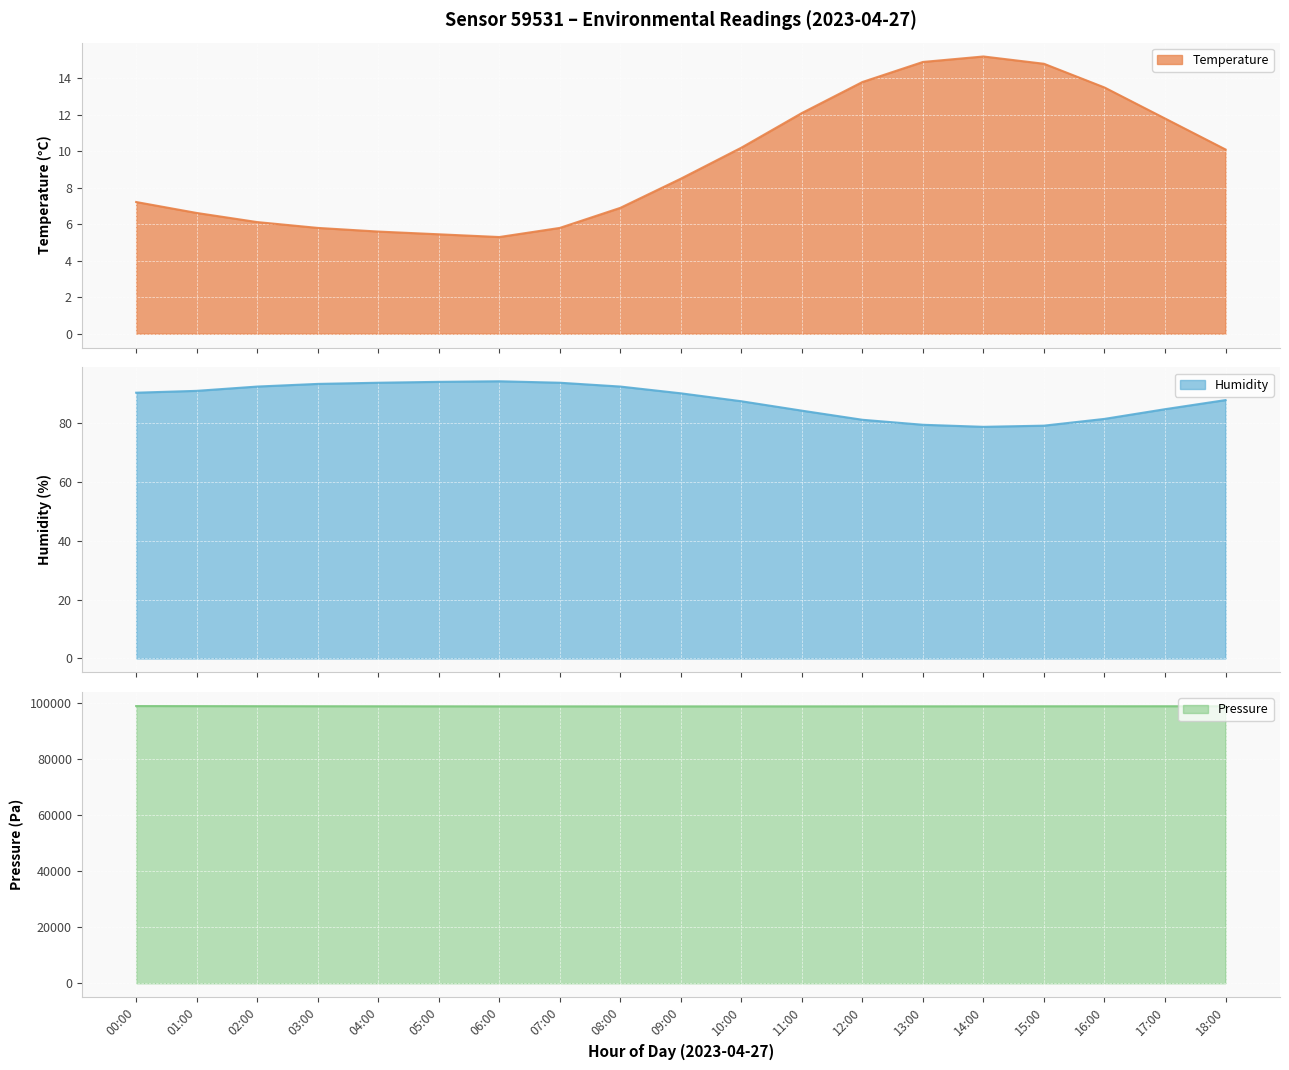

What are all the series names shown in the legend?

temperature, humidity, pressure